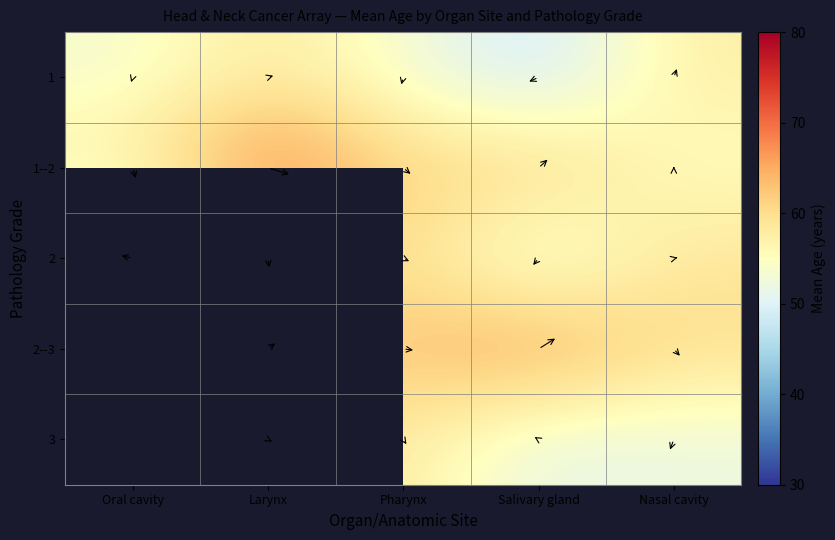

List the labels in order of 1 value, smallest first.

Salivary gland, Pharynx, Oral cavity, Nasal cavity, Larynx